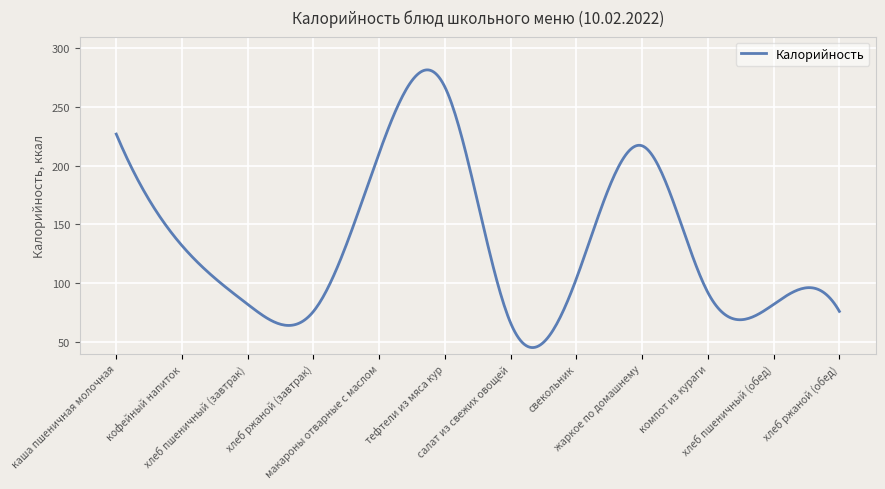

What is the minimum value shown in the chart?

45.2